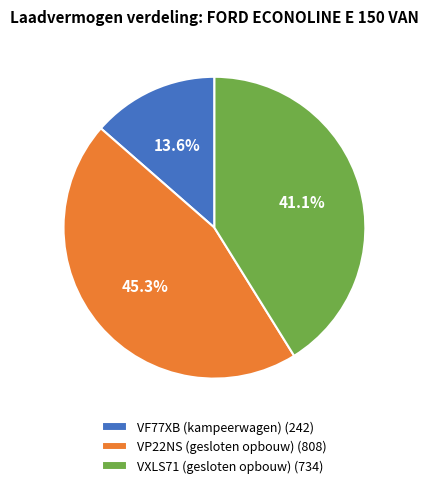

Is VF77XB (kampeerwagen) the majority of the pie?

No